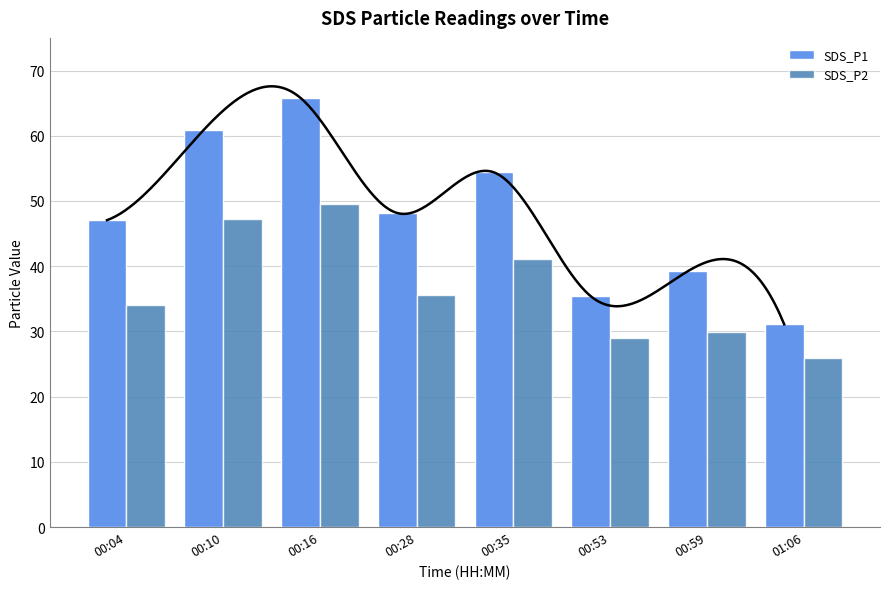

Is it true that SDS_P2 equals 29.0 at 00:53?

True